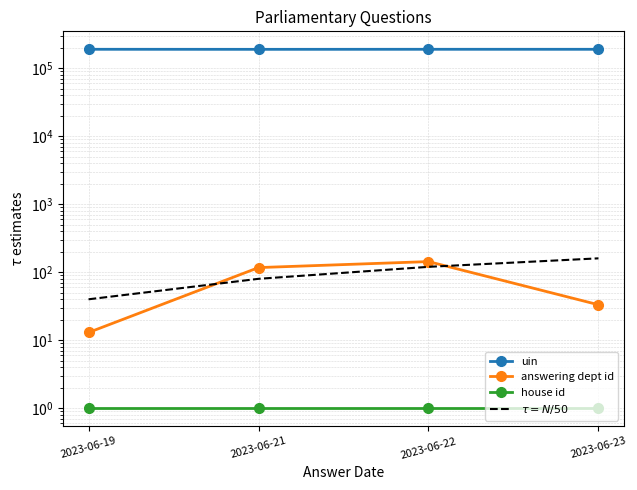

At which label is answering dept id closest to 78?

2023-06-21